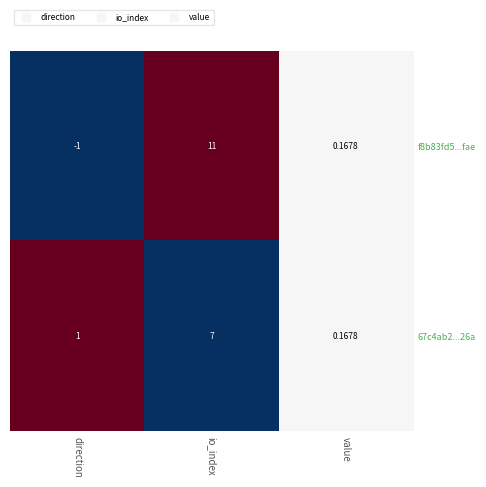

Where is f8b83fd5...fae nearest to the value 5?

value